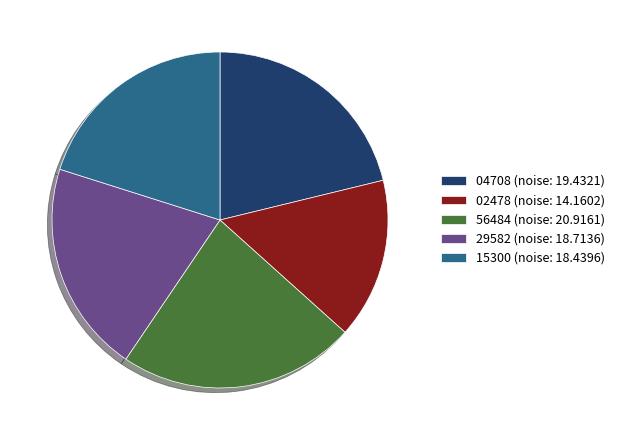

Is it true that 15300 (noise: 18.4396) is 20% of the pie?

True